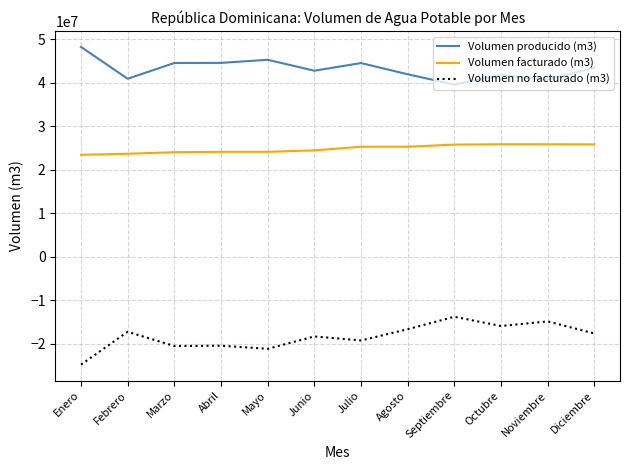

Which series changed the most between Enero and Julio?

Volumen no facturado (m3)